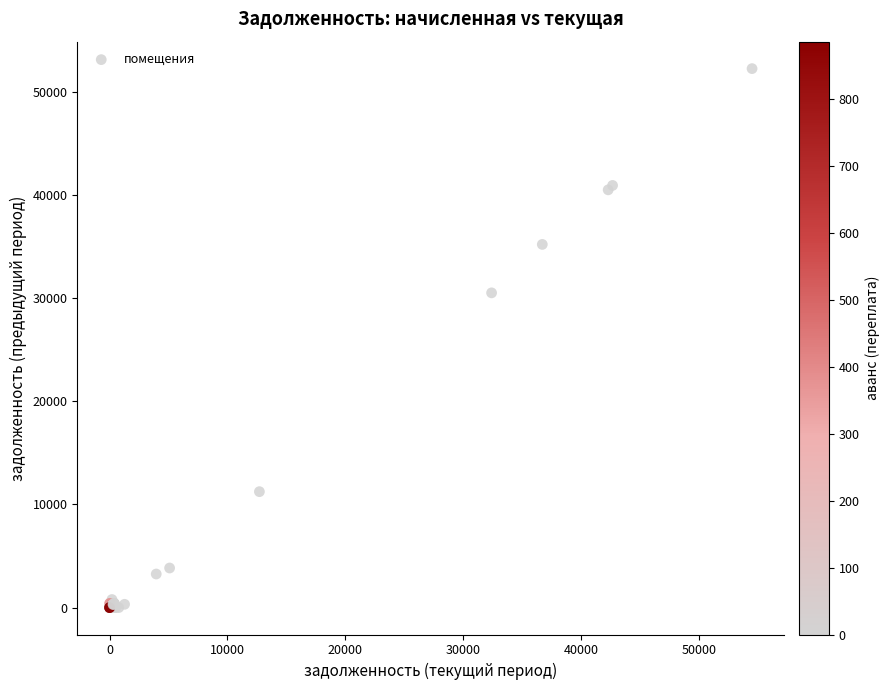

What Y value in the scatter plot is closest to 26145?

30533.3